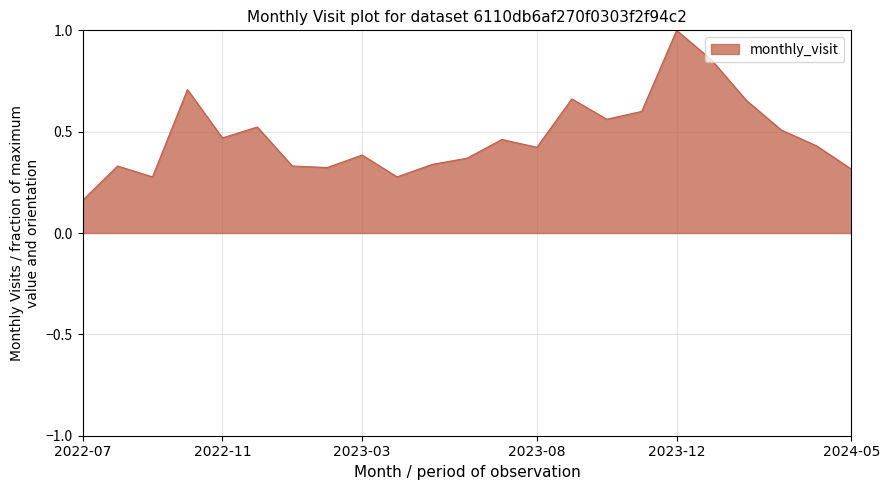

How many series are shown in this chart?

1